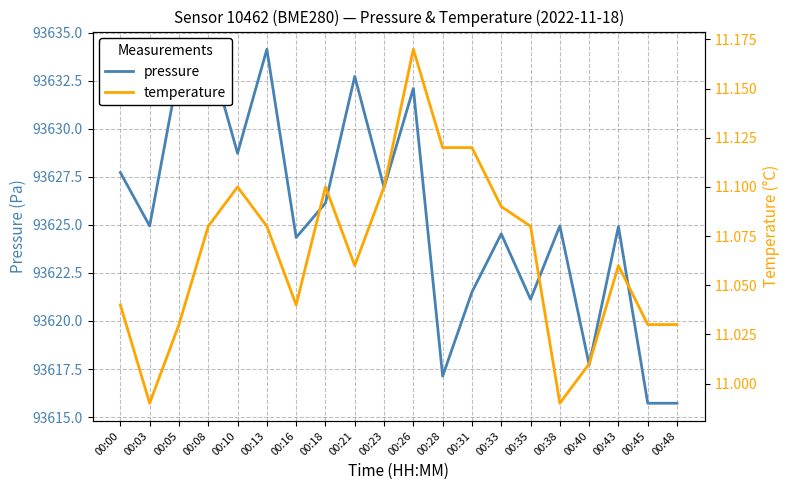

Which series has the largest total across all categories?

pressure